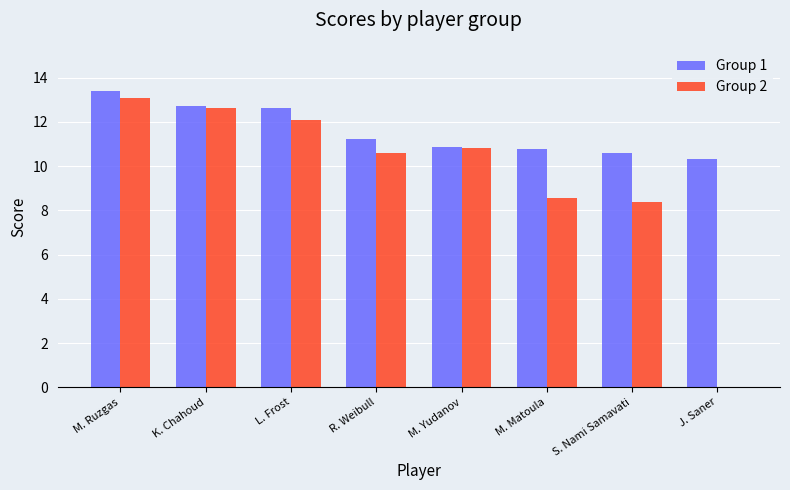

What is the total value across all series at M. Ruzgas?

26.5